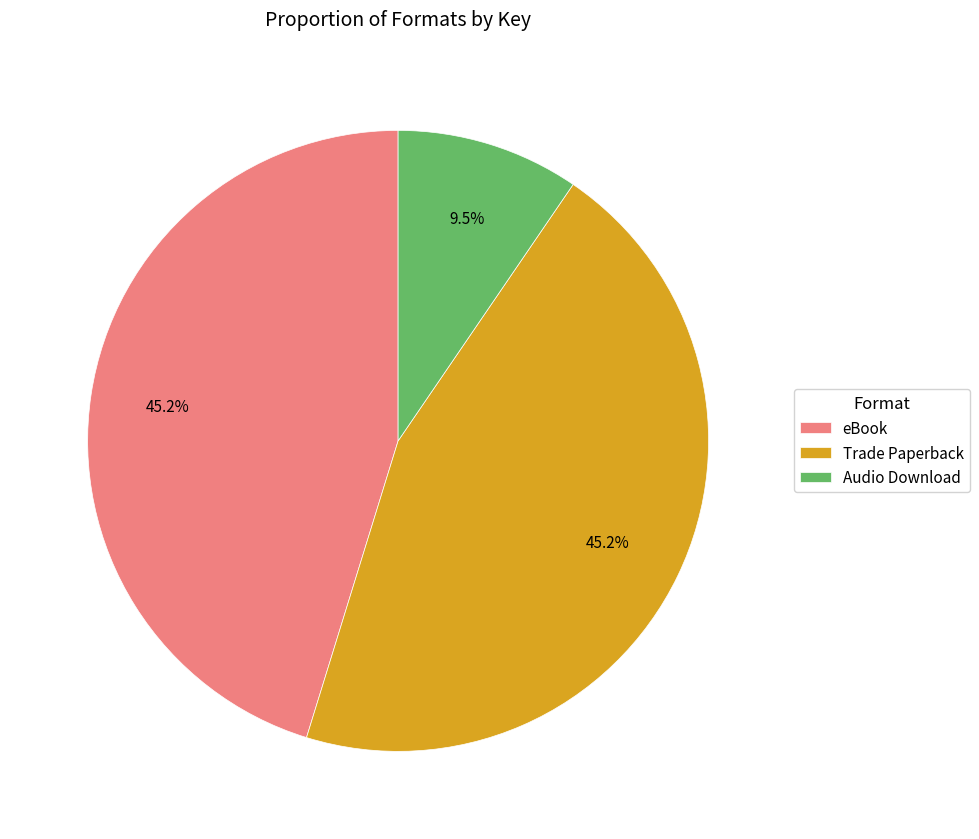

Does Audio Download account for over 50% of the chart?

No